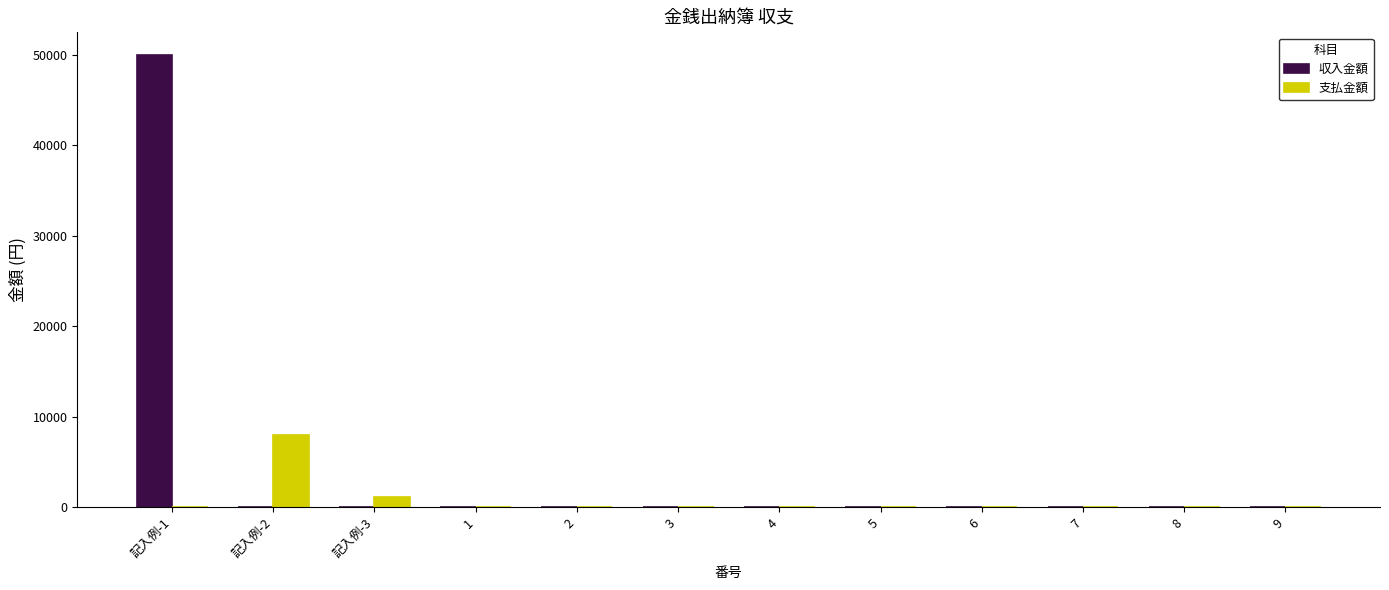

At which category is the sum across all series the highest?

記入例-1